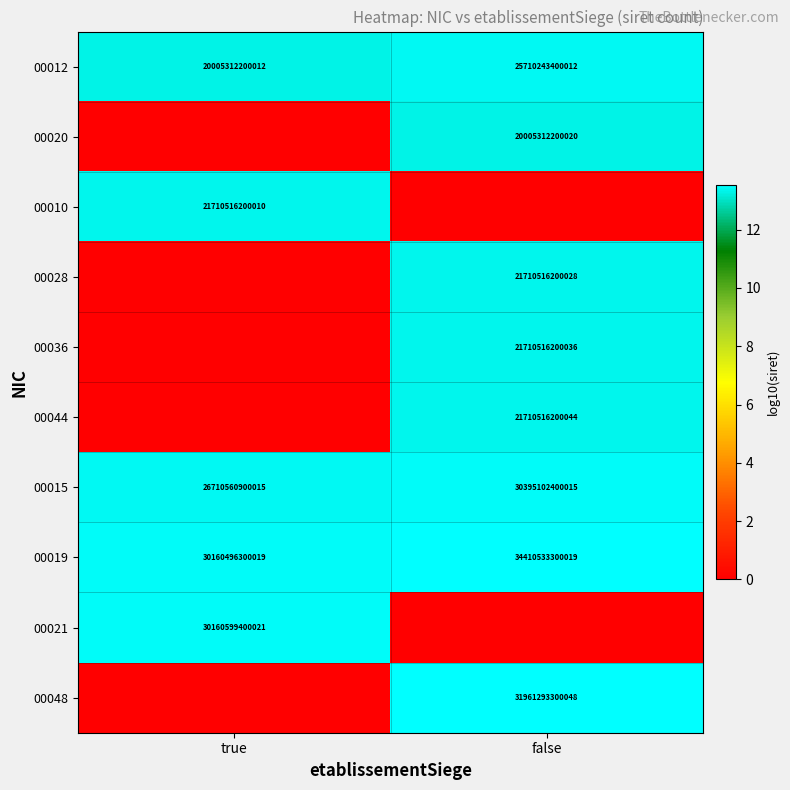

What is the difference between the 00015 values at false and true?

3684541500000